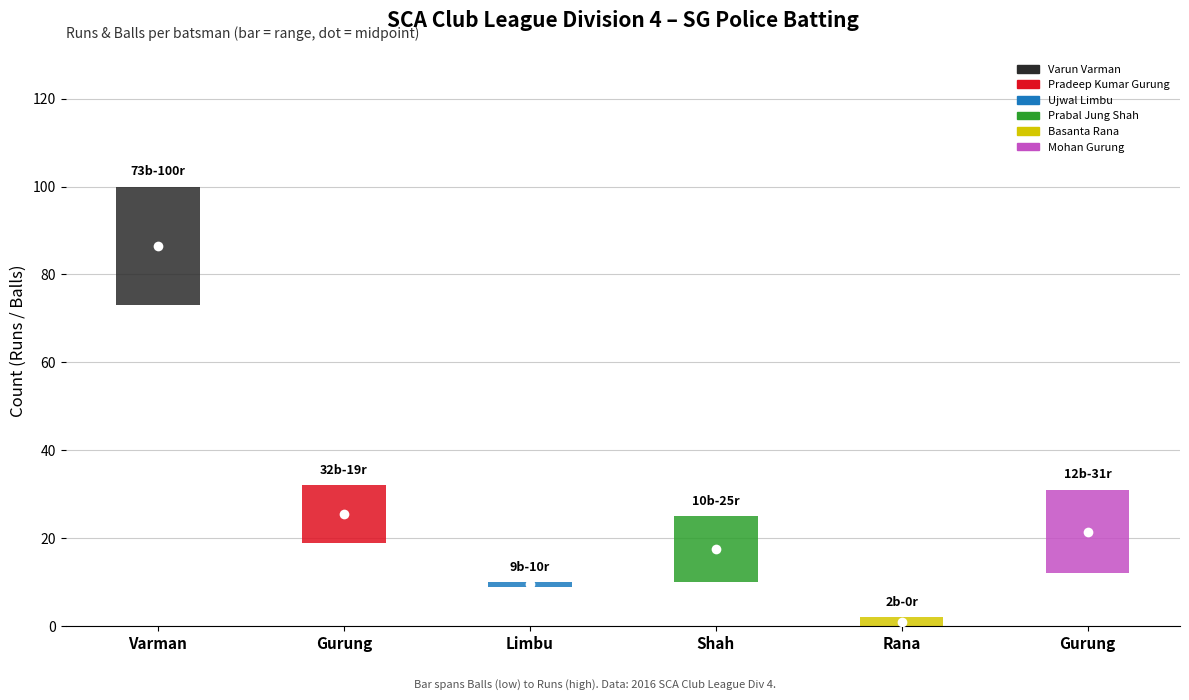

Is it true that runs equals 19 at balls?

True